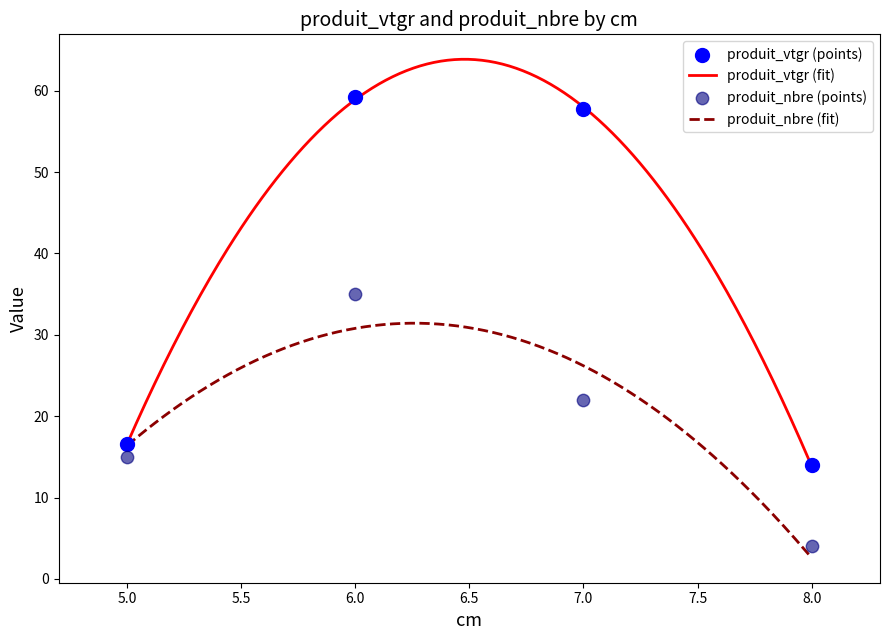

Which series has the largest Y range (max minus min)?

produit_vtgr